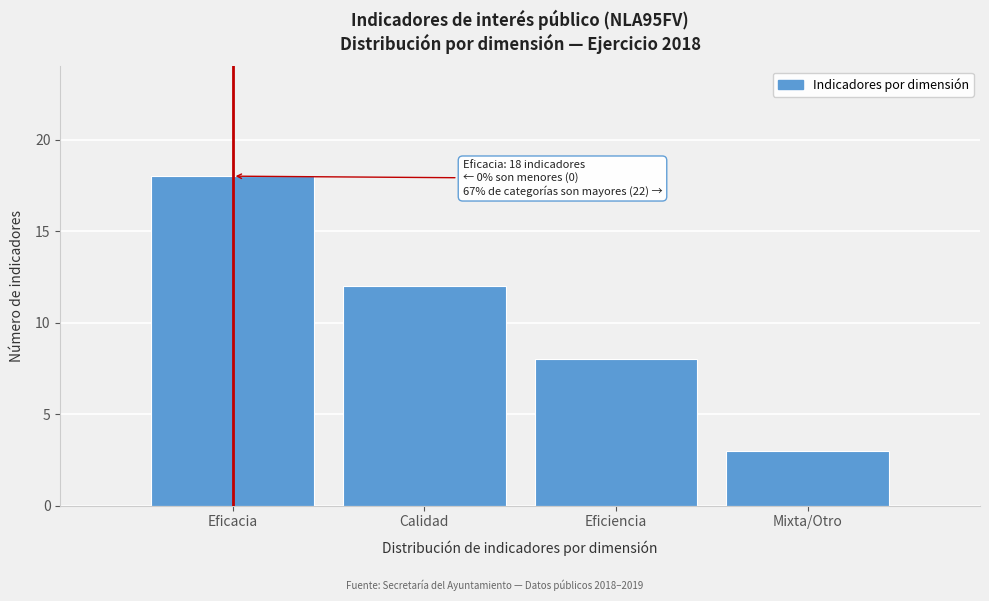

Reading left to right, what are all the values shown in this chart?

18	12	8	3